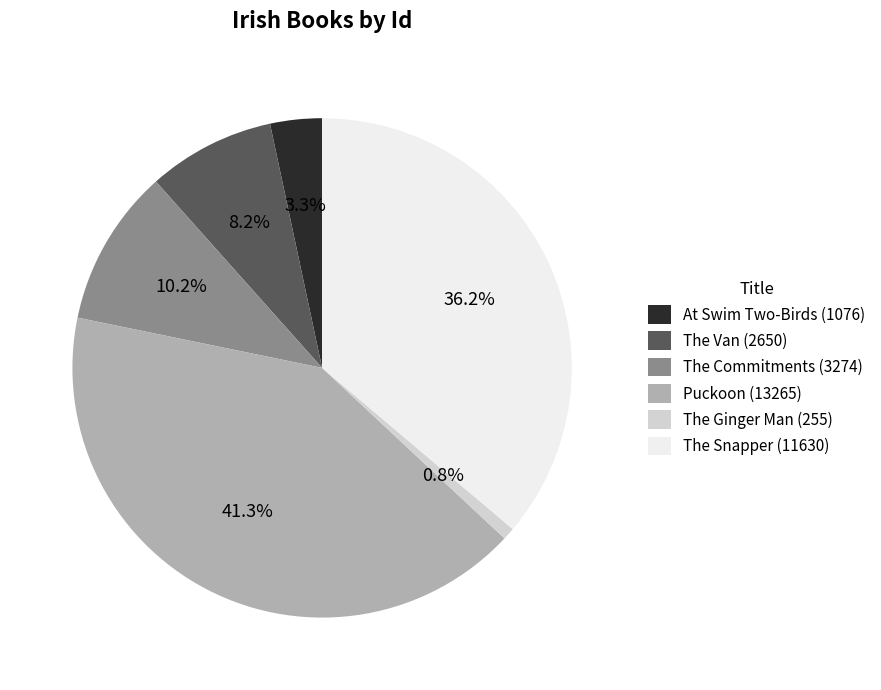

To the nearest percent, what portion does The Commitments represent?

10%